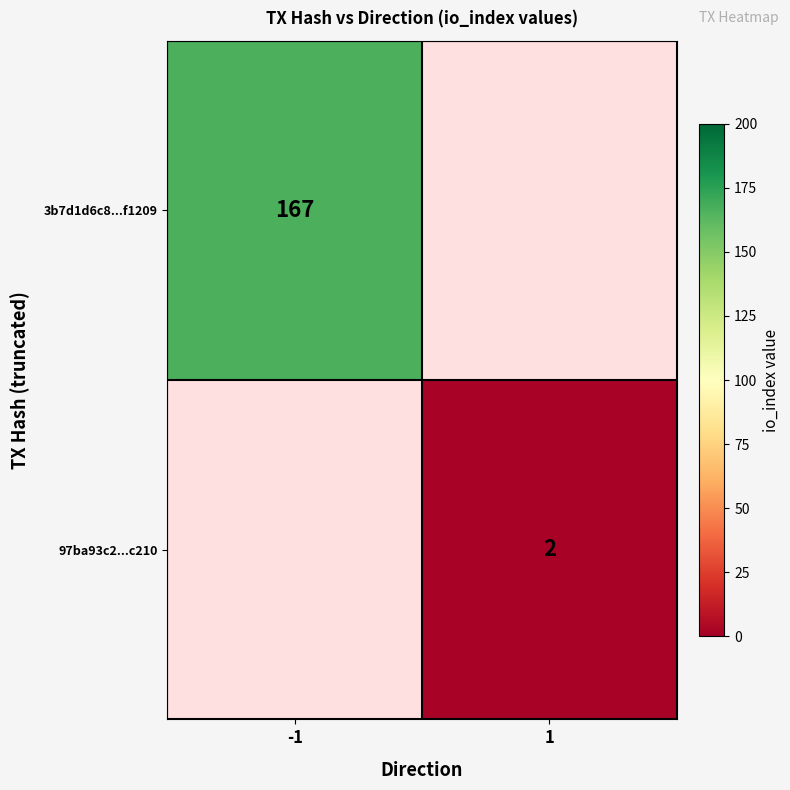

The value of 97ba93c2...c210 at 1 is 2. True or false?

True